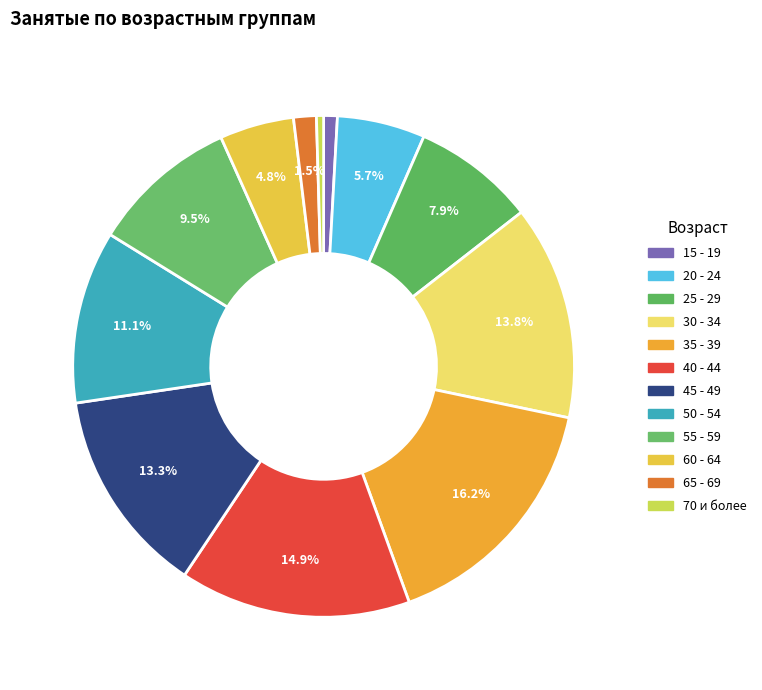

Is the sum of 50 - 54 and 15 - 19 greater than half?

No